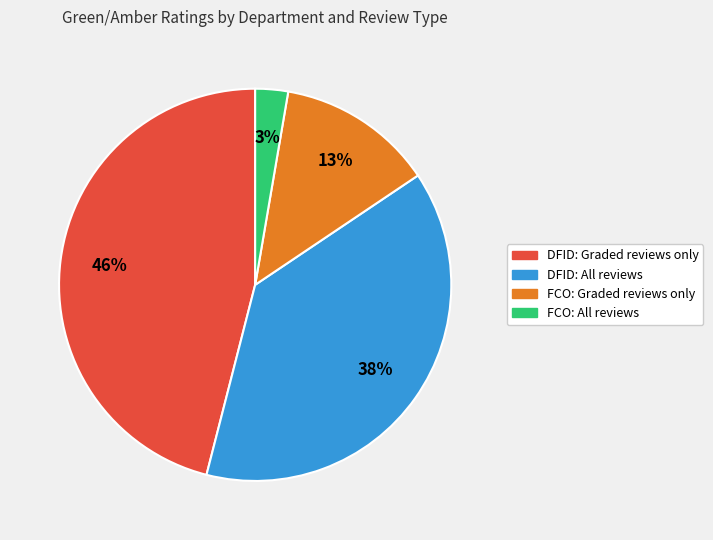

True or false: FCO: Graded reviews only accounts for 13% of the total.

True